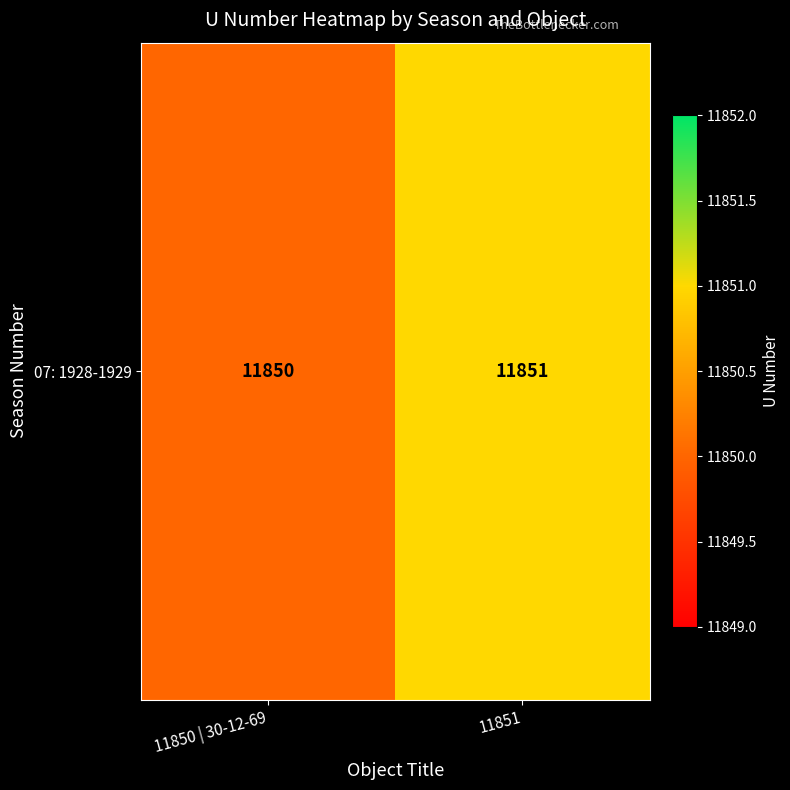

What is the greatest value displayed?

11851